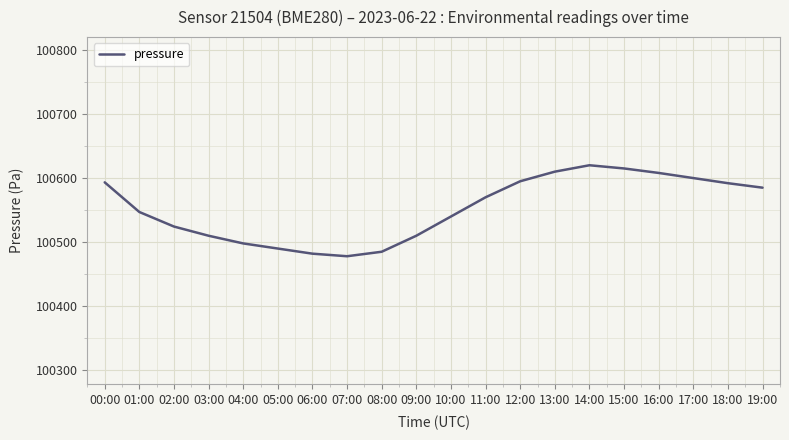

What is the ratio of the value at 10:00 to the value at 11:00?

1.0